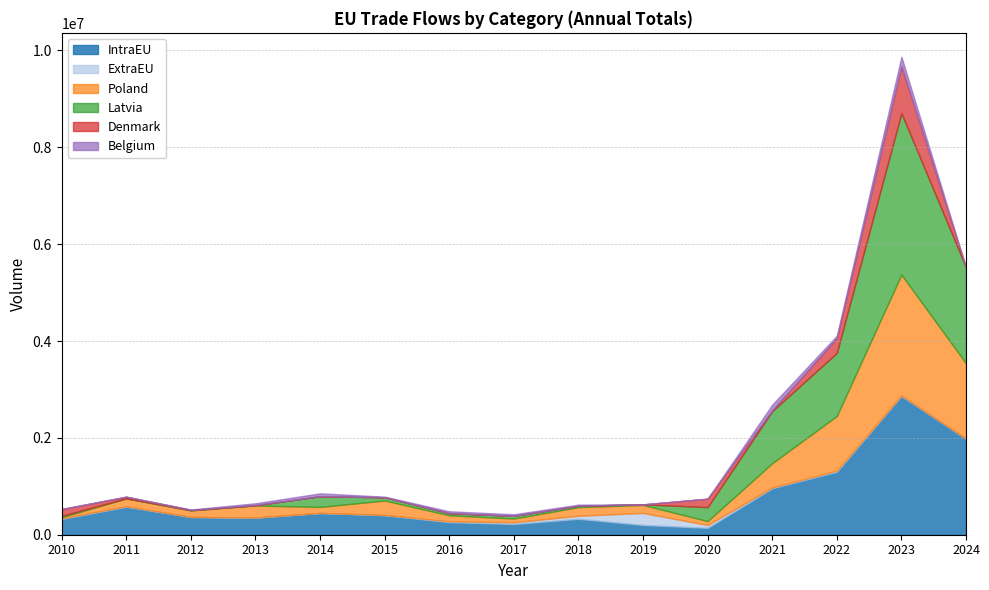

How many data points in IntraEU are above 367386?

7